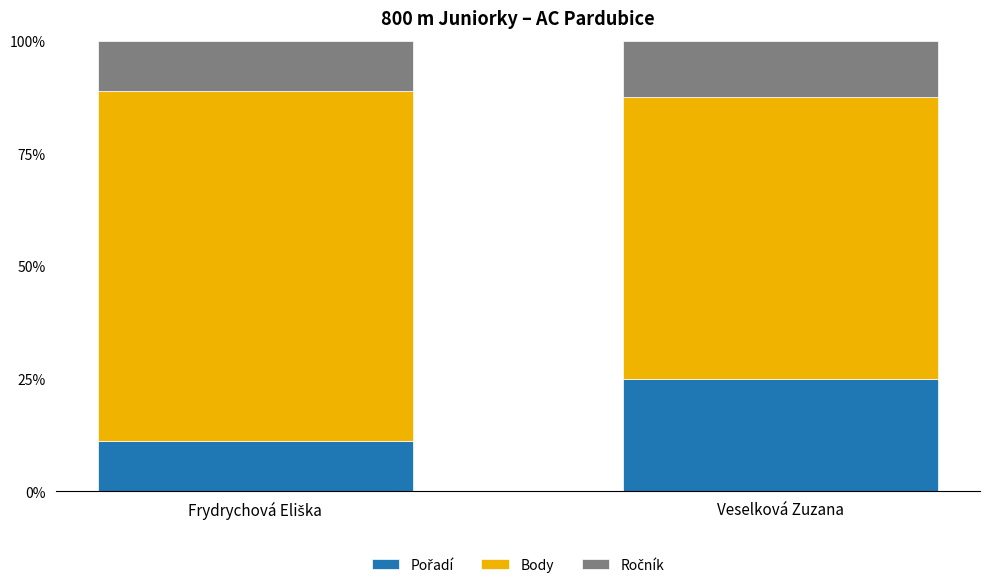

At Frydrychová Eliška, list the series in order from largest to smallest.

Body, Ročník, Pořadí